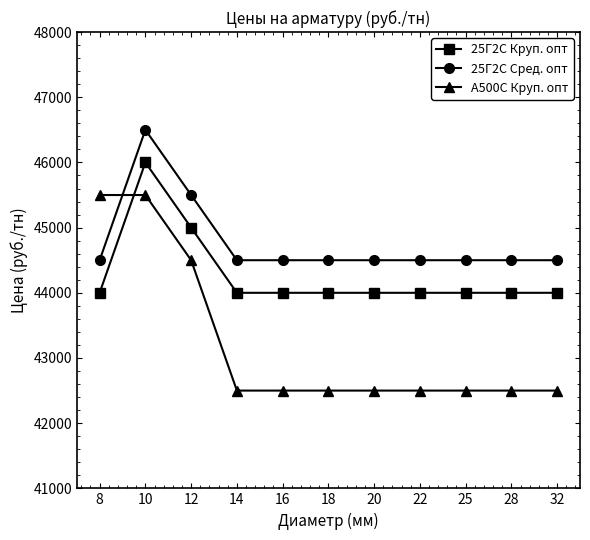

What is the average value of the 25Г2С Круп. опт series?

44273